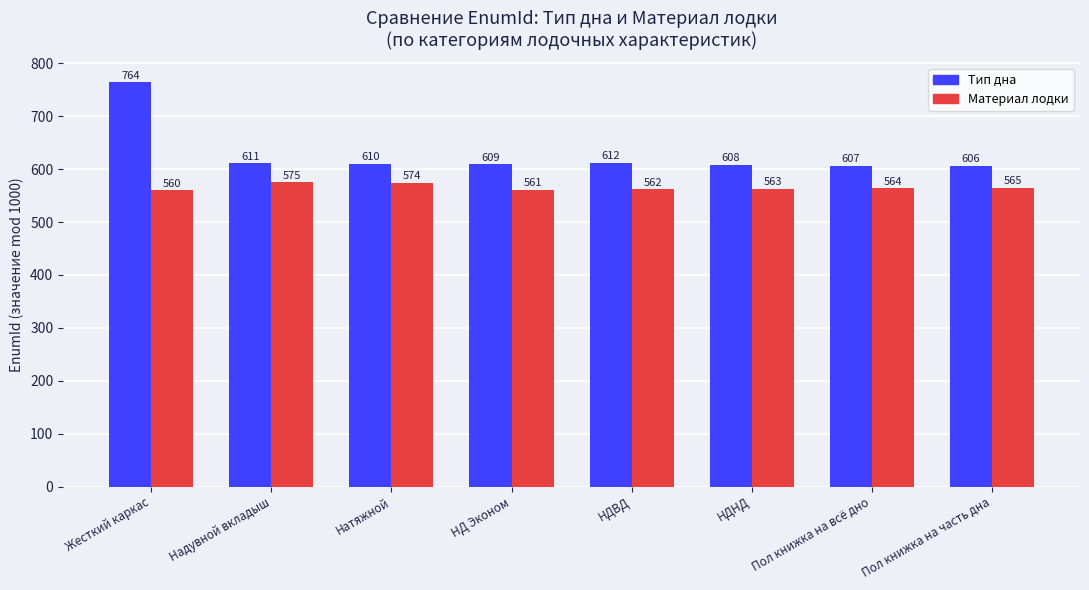

What is the label of the 5th bar from the right?

НД Эконом